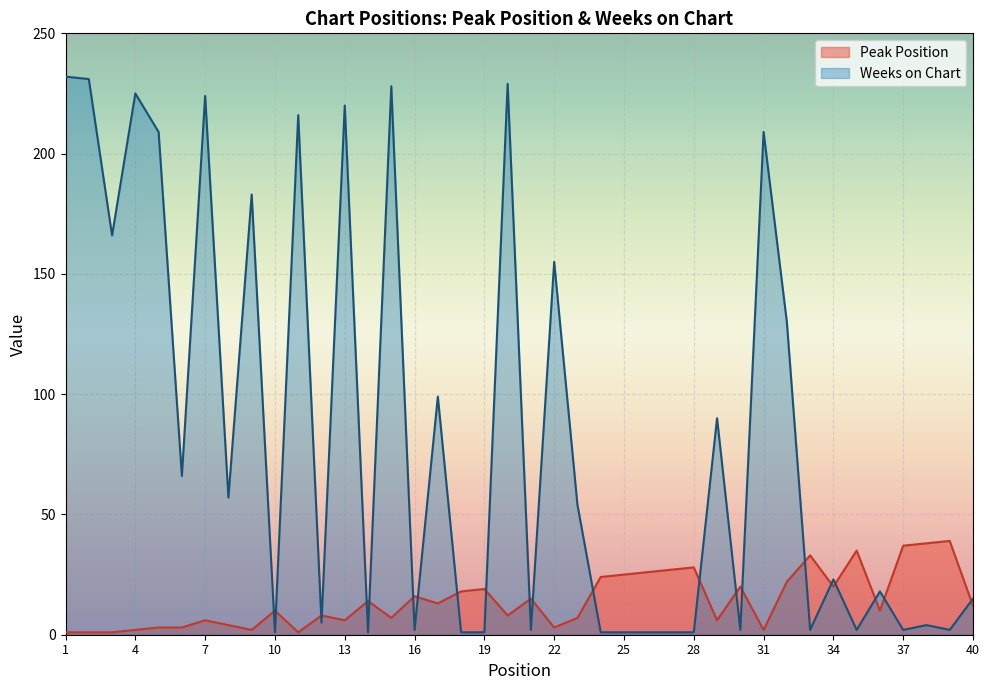

Reading left to right, extract all data points from this chart.

Peak Position: 1	1	1	2	3	3	6	4	2	10	1	8	6	14	7	16	13	18	19	8	15	3	7	24	25	26	27	28	6	20	2	22	33	20	35	10	37	38	39	12
Weeks on Chart: 232	231	166	225	209	66	224	57	183	1	216	5	220	1	228	2	99	1	1	229	2	155	54	1	1	1	1	1	90	2	209	130	2	23	2	18	2	4	2	15